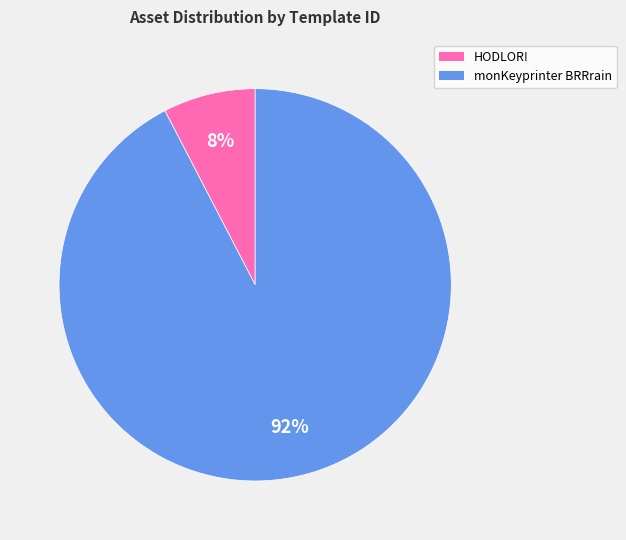

Rank the categories by value from lowest to highest.

HODLOR!, monKeyprinter BRRrain